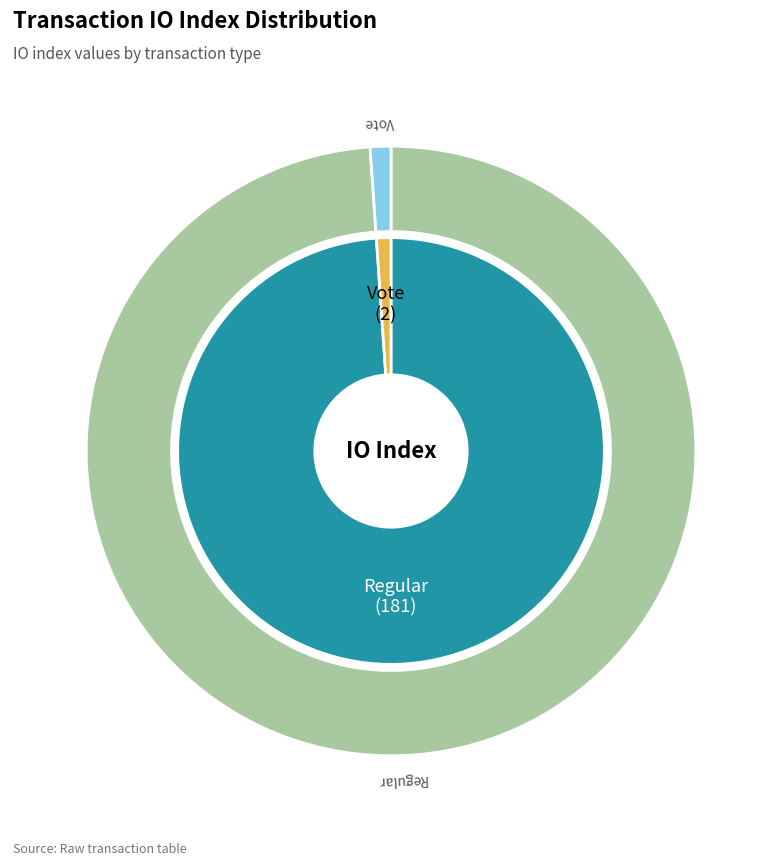

What is the smallest slice in the pie chart?

Vote